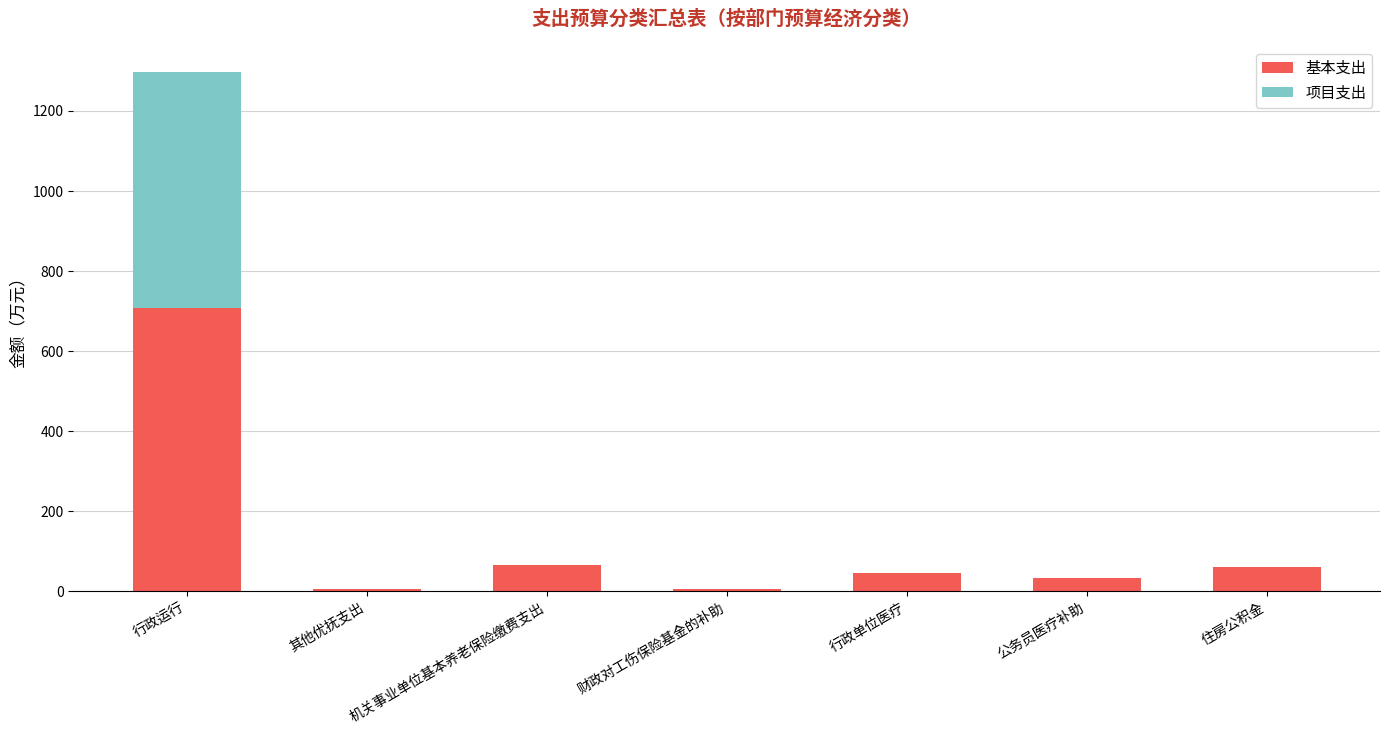

What is the highest value of the 基本支出 series?

708.9